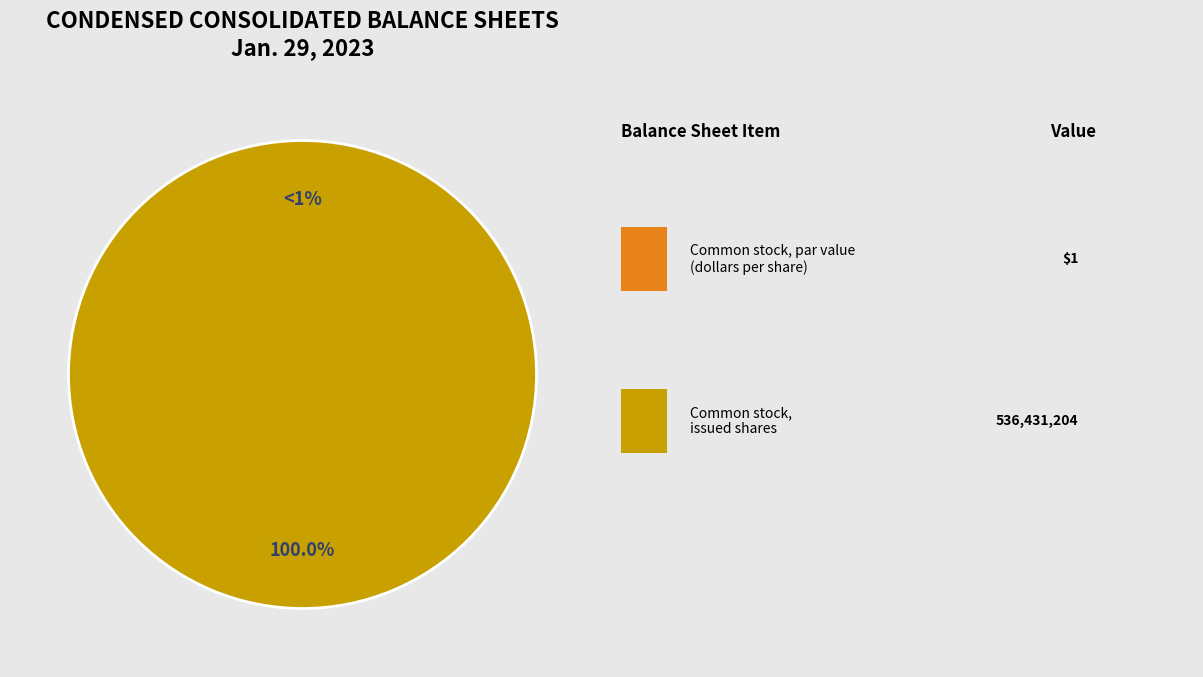

To the nearest percent, what is the difference between the Common stock, par value (in dollars per share) and Common stock, issued shares slice percentages?

100%